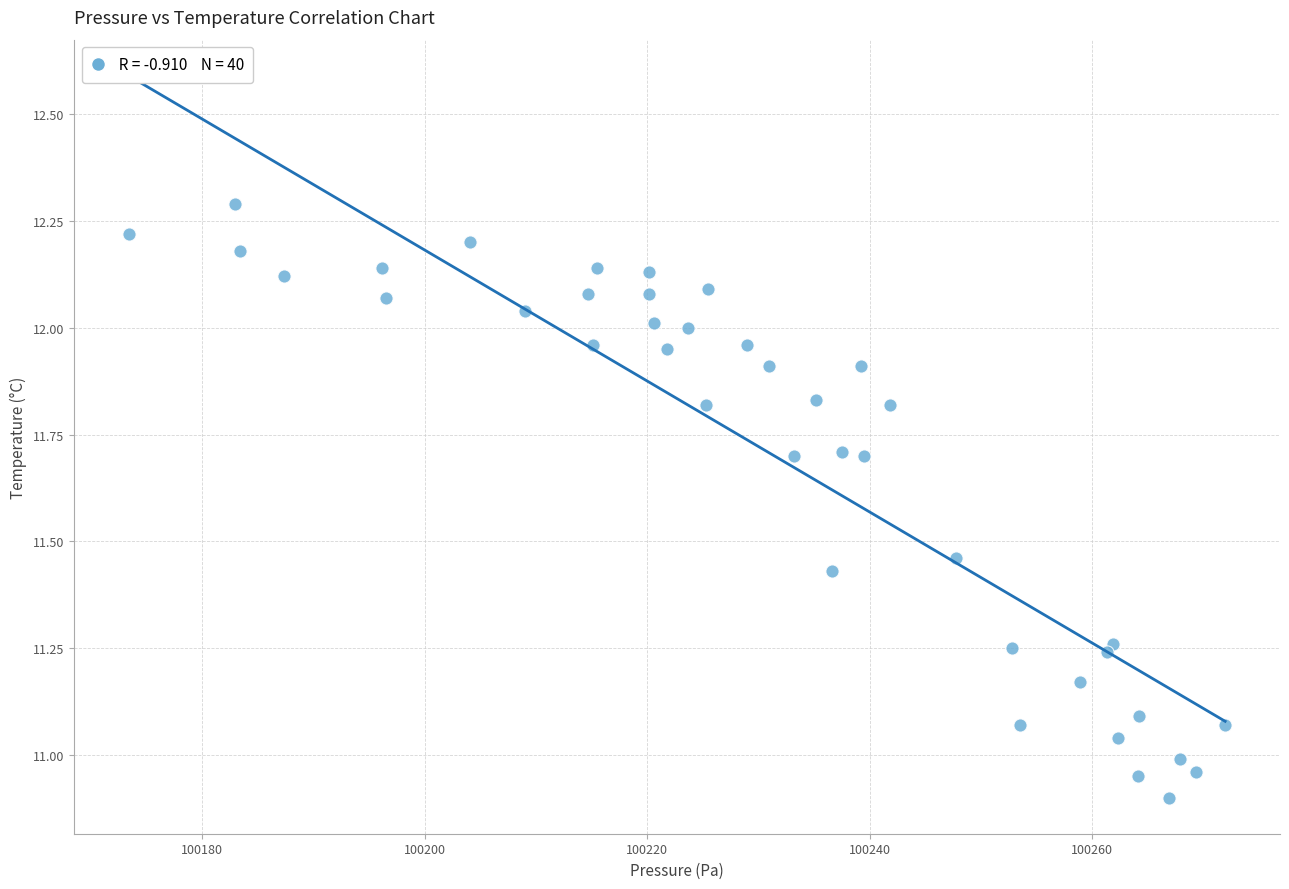

Count the number of points in this scatter plot.

40